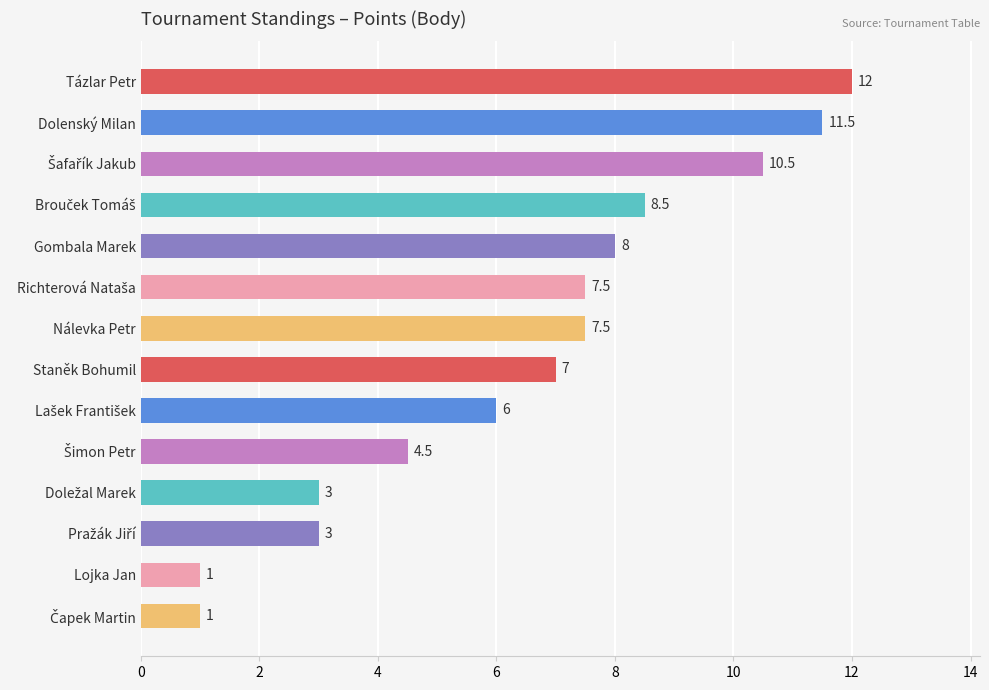

What value does the data have at Gombala Marek?

8.0